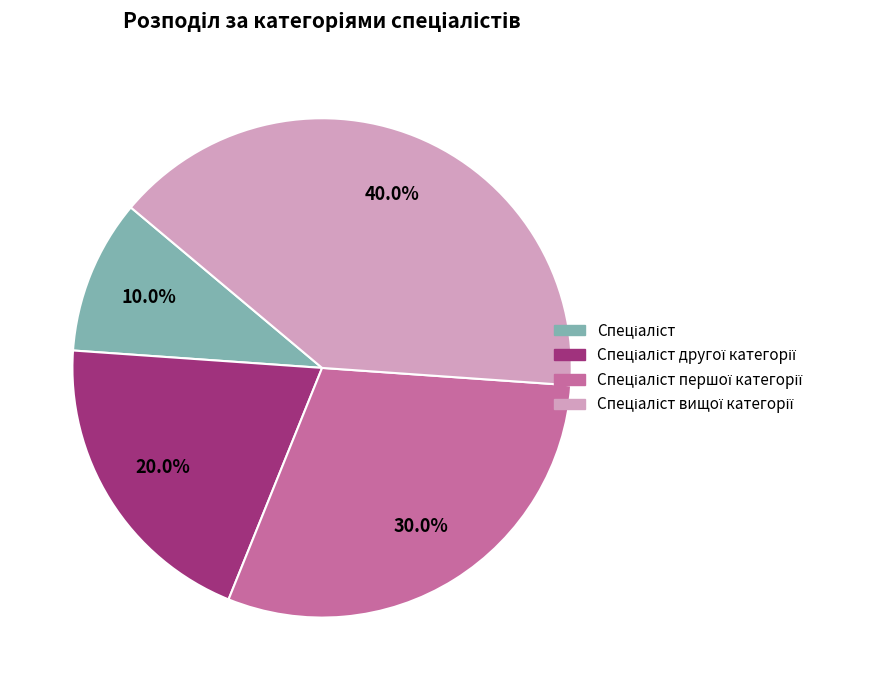

Does any single category account for the majority?

No